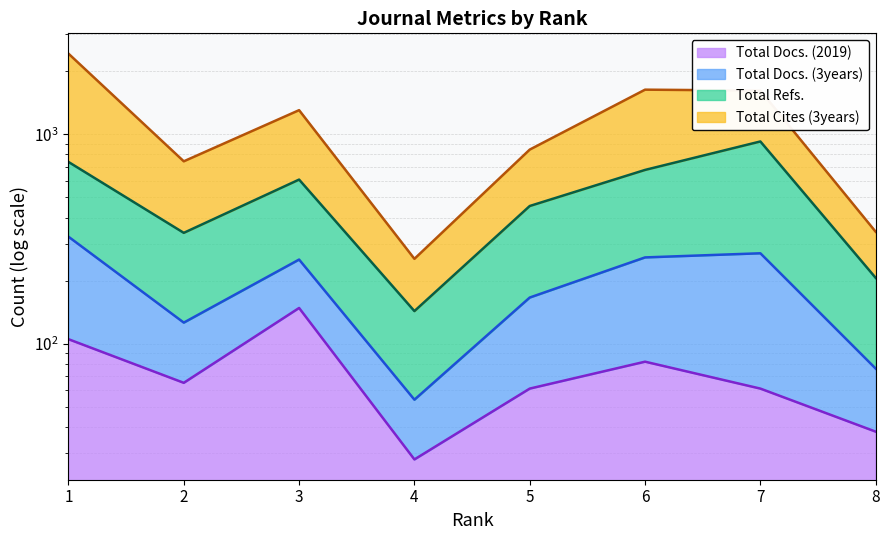

True or false: Total Docs. (2019) has more than 0 points higher than both neighbors.

True